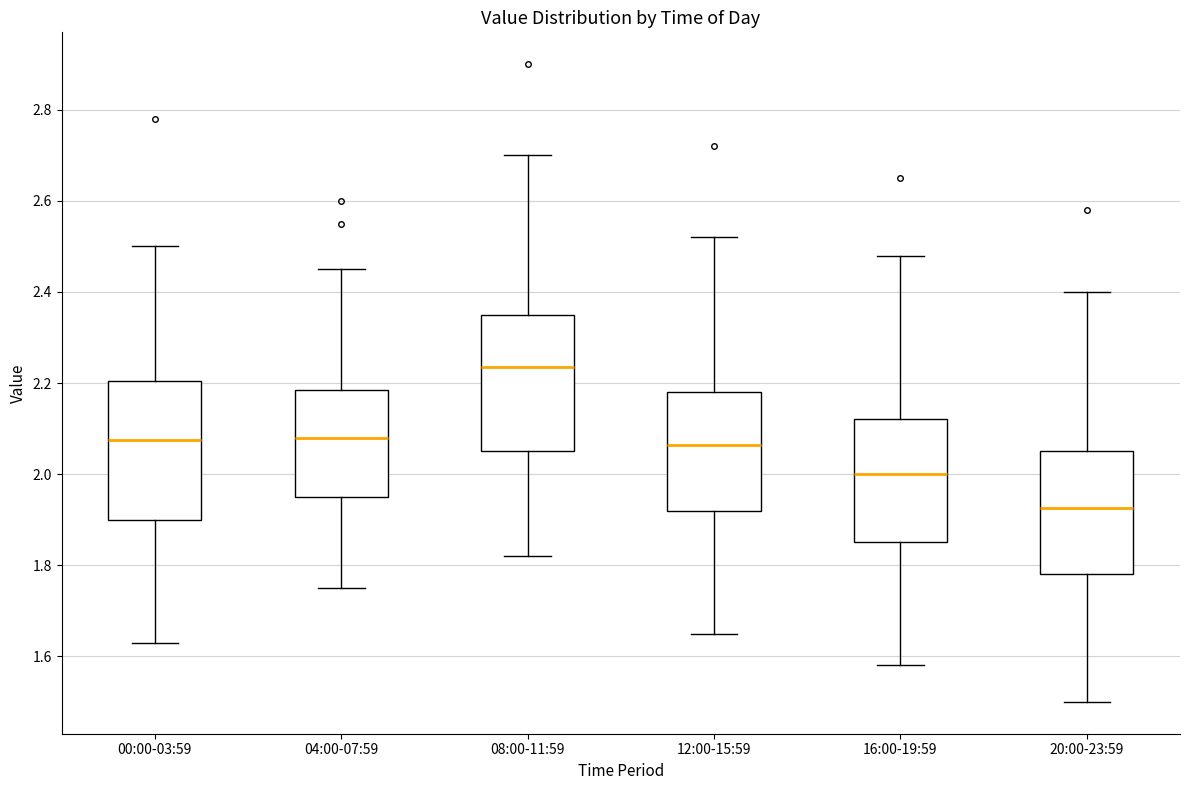

Which box has the lowest median line?

20:00-23:59